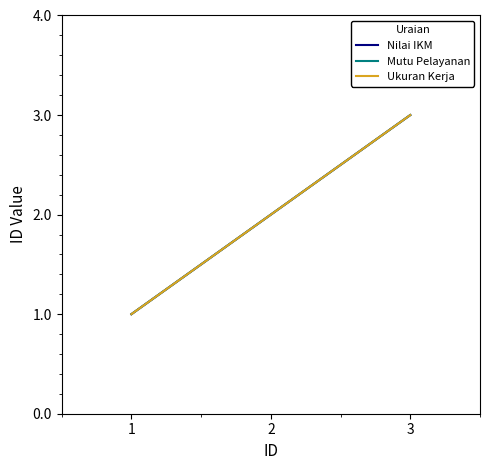

How many Mutu Pelayanan values are between 1 and 3?

3